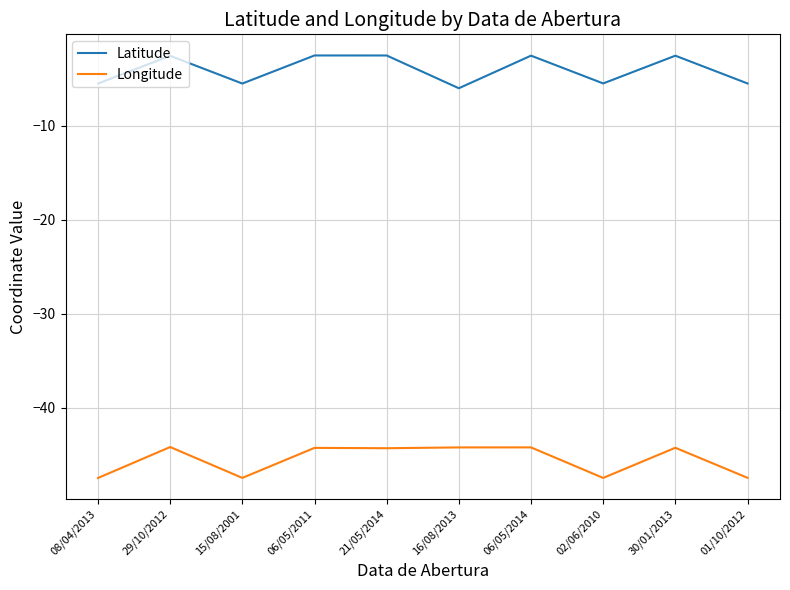

What is the approximate value of Latitude at 21/05/2014?

-2.5